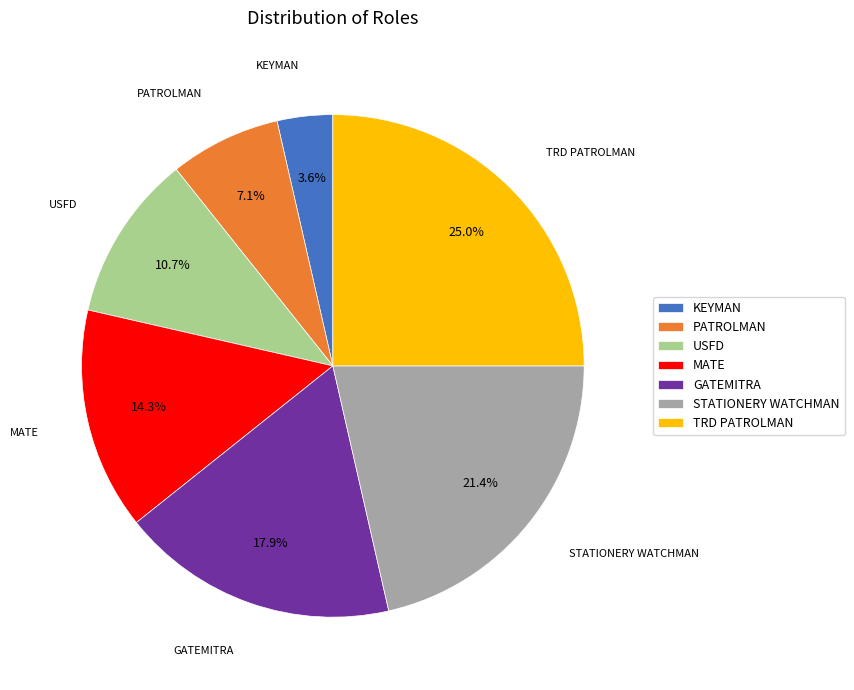

To the nearest percent, what is the difference between the largest and smallest slice percentages?

21%